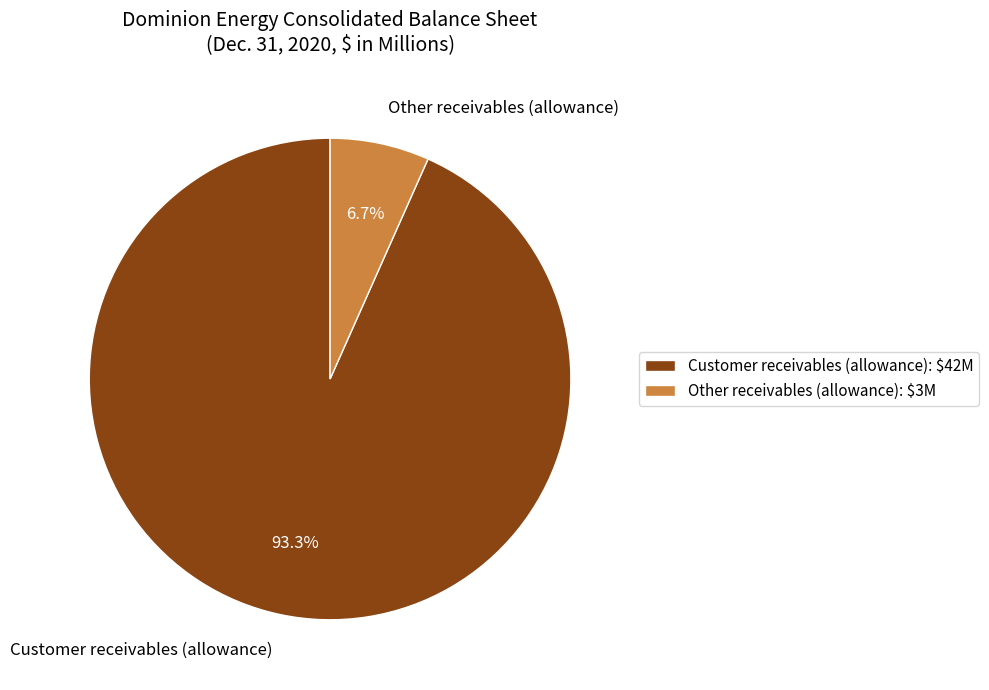

To the nearest percent, what percentage of the pie is Other receivables (allowance)?

7%